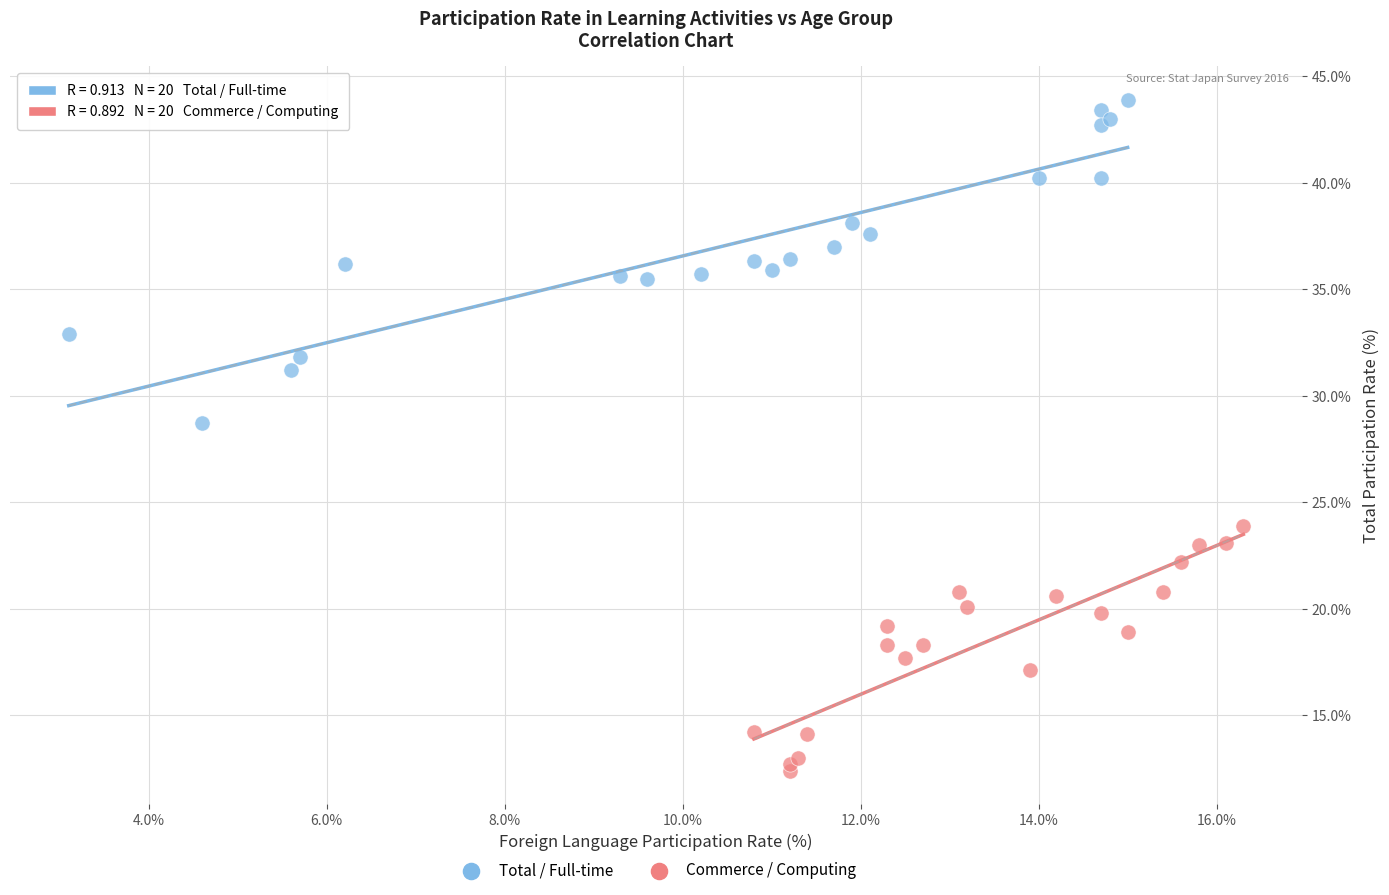

Which series reaches the maximum Y coordinate?

Total / Full-time